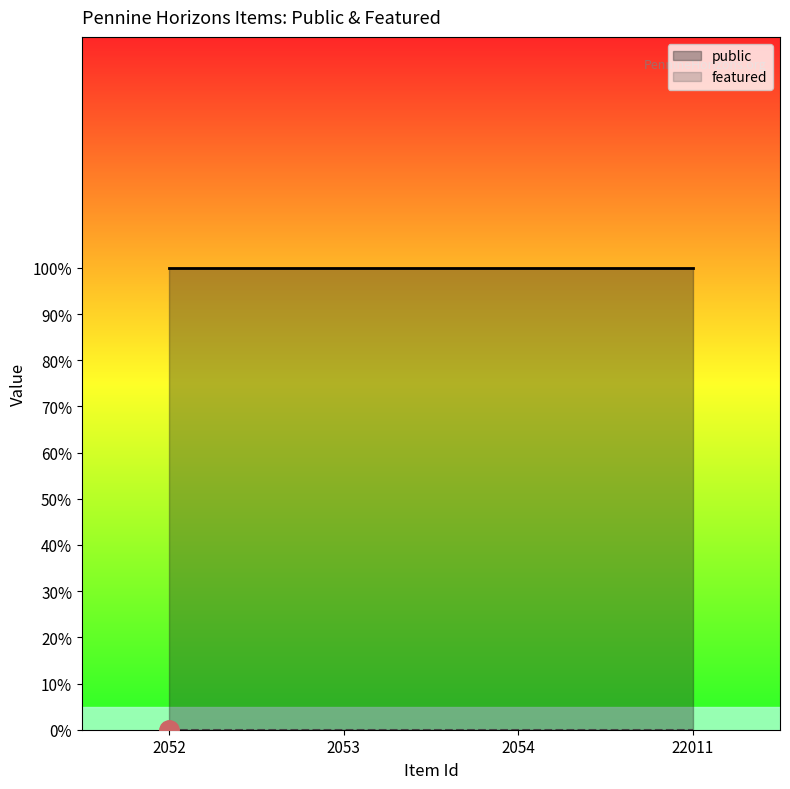

Rank the series by their average value, from lowest to highest.

featured, public